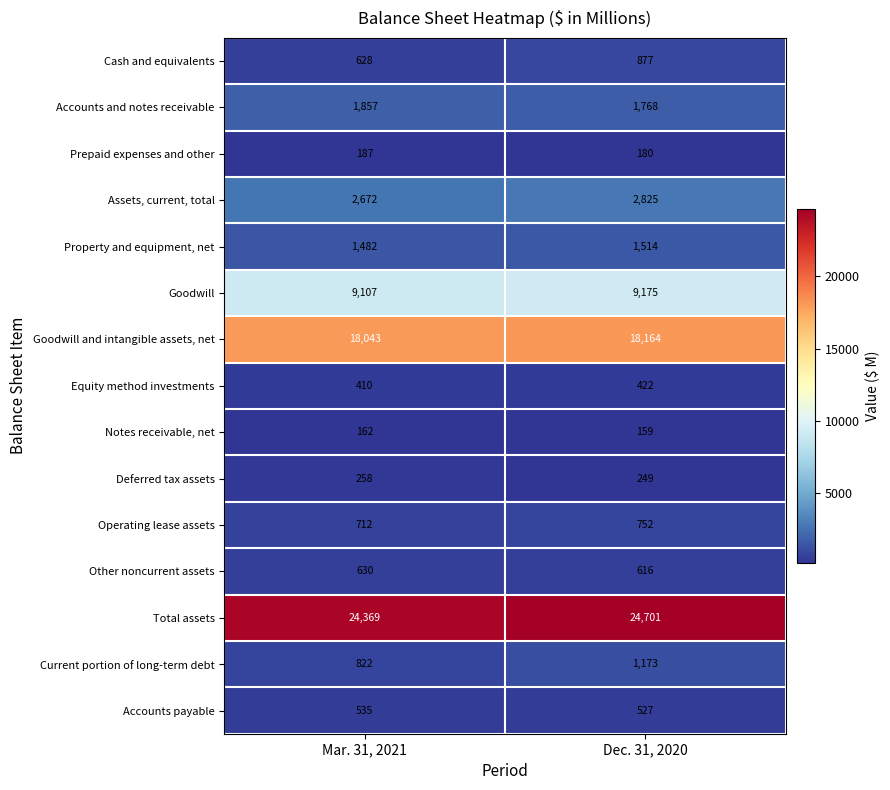

Reading left to right, extract all data points from this chart.

Cash and equivalents: Mar. 31, 2021=628	Dec. 31, 2020=877
Accounts and notes receivable: Mar. 31, 2021=1857	Dec. 31, 2020=1768
Prepaid expenses and other: Mar. 31, 2021=187	Dec. 31, 2020=180
Assets, current, total: Mar. 31, 2021=2672	Dec. 31, 2020=2825
Property and equipment, net: Mar. 31, 2021=1482	Dec. 31, 2020=1514
Goodwill: Mar. 31, 2021=9107	Dec. 31, 2020=9175
Goodwill and intangible assets, net: Mar. 31, 2021=18043	Dec. 31, 2020=18164
Equity method investments: Mar. 31, 2021=410	Dec. 31, 2020=422
Notes receivable, net: Mar. 31, 2021=162	Dec. 31, 2020=159
Deferred tax assets: Mar. 31, 2021=258	Dec. 31, 2020=249
Operating lease assets: Mar. 31, 2021=712	Dec. 31, 2020=752
Other noncurrent assets: Mar. 31, 2021=630	Dec. 31, 2020=616
Total assets: Mar. 31, 2021=24369	Dec. 31, 2020=24701
Current portion of long-term debt: Mar. 31, 2021=822	Dec. 31, 2020=1173
Accounts payable: Mar. 31, 2021=535	Dec. 31, 2020=527